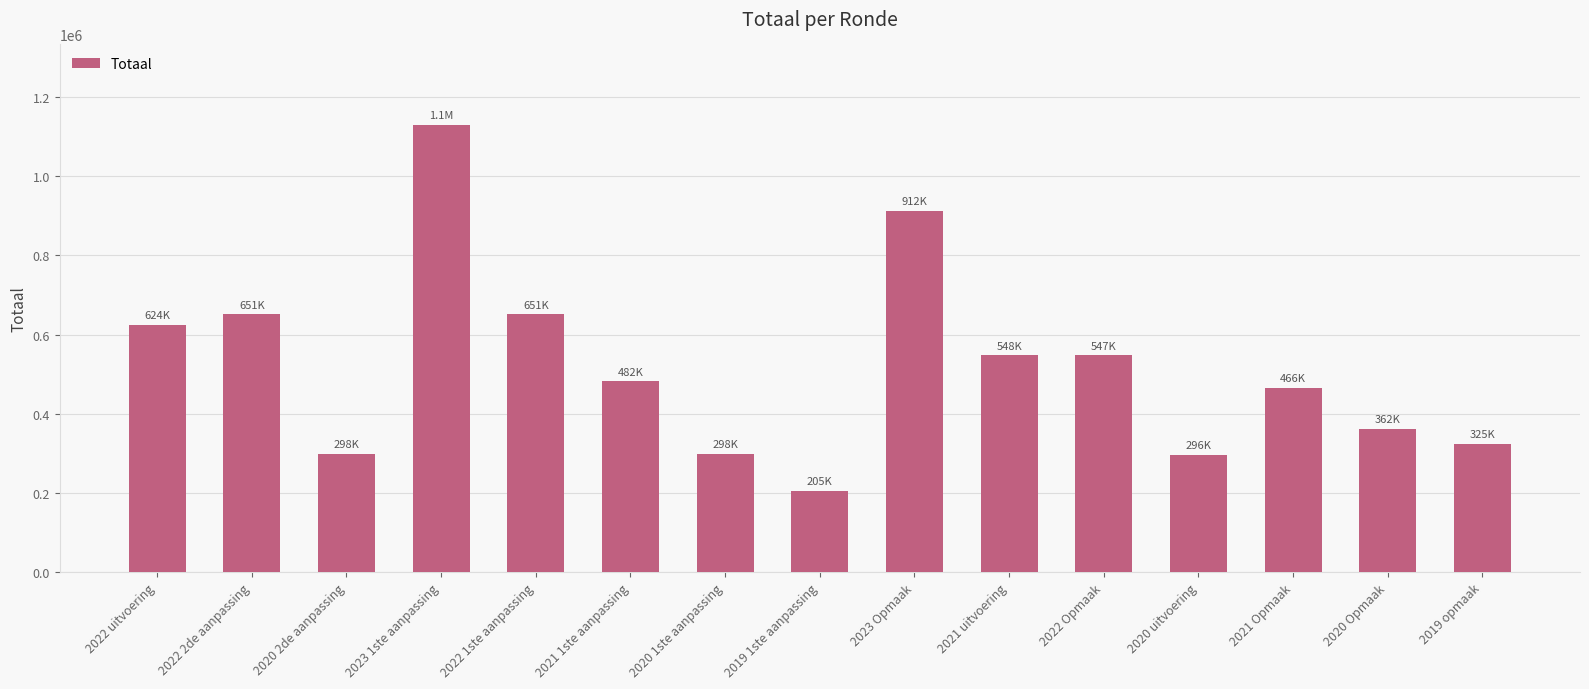

What is the average value?

519588